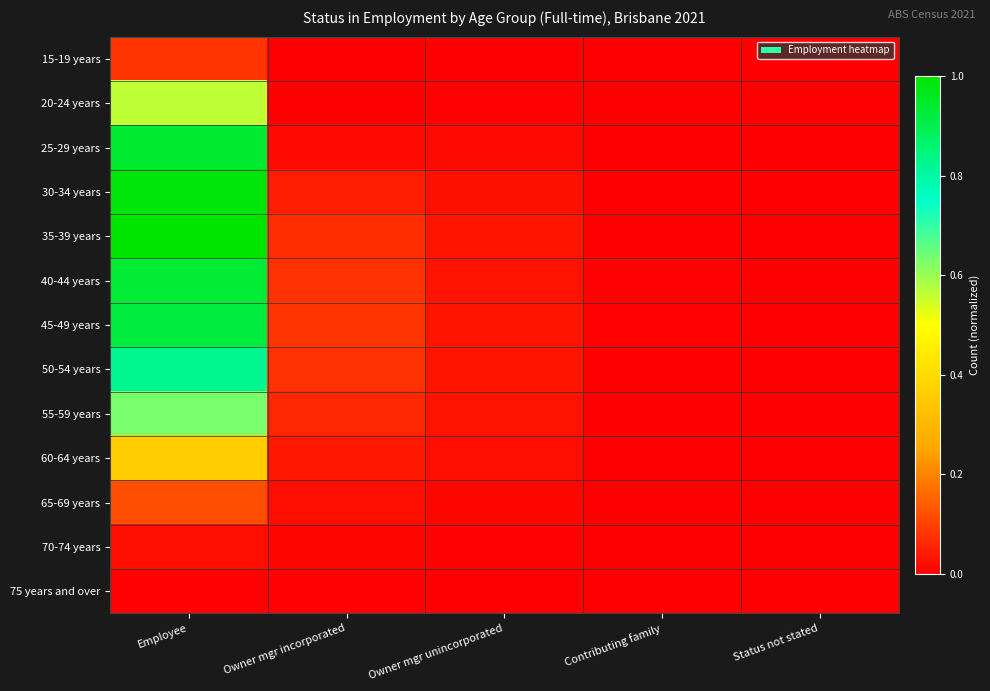

Reading left to right, what are all the values shown in this chart?

15-19 years: Employee=0.1	Owner mgr incorporated=0.0	Owner mgr unincorporated=0.0	Contributing family=0.0	Status not stated=0.0
20-24 years: Employee=0.6	Owner mgr incorporated=0.0	Owner mgr unincorporated=0.0	Contributing family=0.0	Status not stated=0.0
25-29 years: Employee=0.9	Owner mgr incorporated=0.0	Owner mgr unincorporated=0.0	Contributing family=0.0	Status not stated=0.0
30-34 years: Employee=1.0	Owner mgr incorporated=0.0	Owner mgr unincorporated=0.0	Contributing family=0.0	Status not stated=0.0
35-39 years: Employee=1.0	Owner mgr incorporated=0.1	Owner mgr unincorporated=0.0	Contributing family=0.0	Status not stated=0.0
40-44 years: Employee=0.9	Owner mgr incorporated=0.1	Owner mgr unincorporated=0.0	Contributing family=0.0	Status not stated=0.0
45-49 years: Employee=0.9	Owner mgr incorporated=0.1	Owner mgr unincorporated=0.0	Contributing family=0.0	Status not stated=0.0
50-54 years: Employee=0.8	Owner mgr incorporated=0.1	Owner mgr unincorporated=0.0	Contributing family=0.0	Status not stated=0.0
55-59 years: Employee=0.6	Owner mgr incorporated=0.1	Owner mgr unincorporated=0.0	Contributing family=0.0	Status not stated=0.0
60-64 years: Employee=0.4	Owner mgr incorporated=0.0	Owner mgr unincorporated=0.0	Contributing family=0.0	Status not stated=0.0
65-69 years: Employee=0.1	Owner mgr incorporated=0.0	Owner mgr unincorporated=0.0	Contributing family=0.0	Status not stated=0.0
70-74 years: Employee=0.0	Owner mgr incorporated=0.0	Owner mgr unincorporated=0.0	Contributing family=0.0	Status not stated=0.0
75 years and over: Employee=0.0	Owner mgr incorporated=0.0	Owner mgr unincorporated=0.0	Contributing family=0.0	Status not stated=0.0